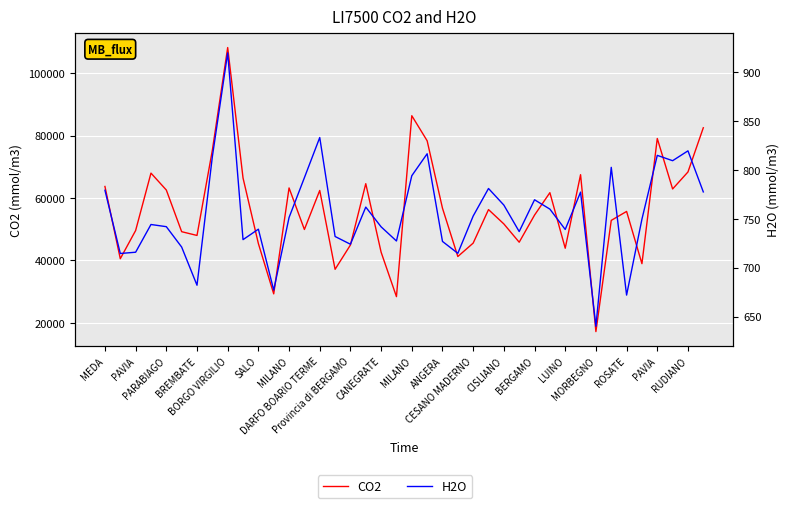

What is the label of the 2nd point from the left?

PAVIA